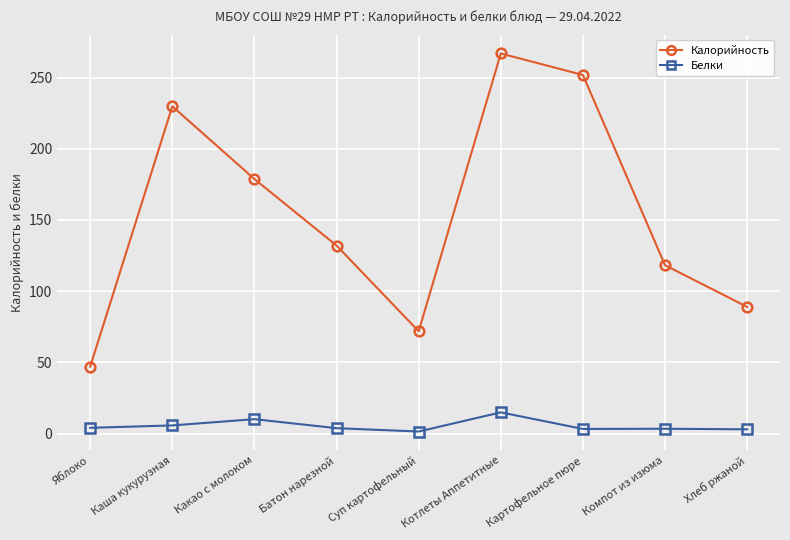

What is the difference between the highest and lowest values at Каша кукурузная?

224.1